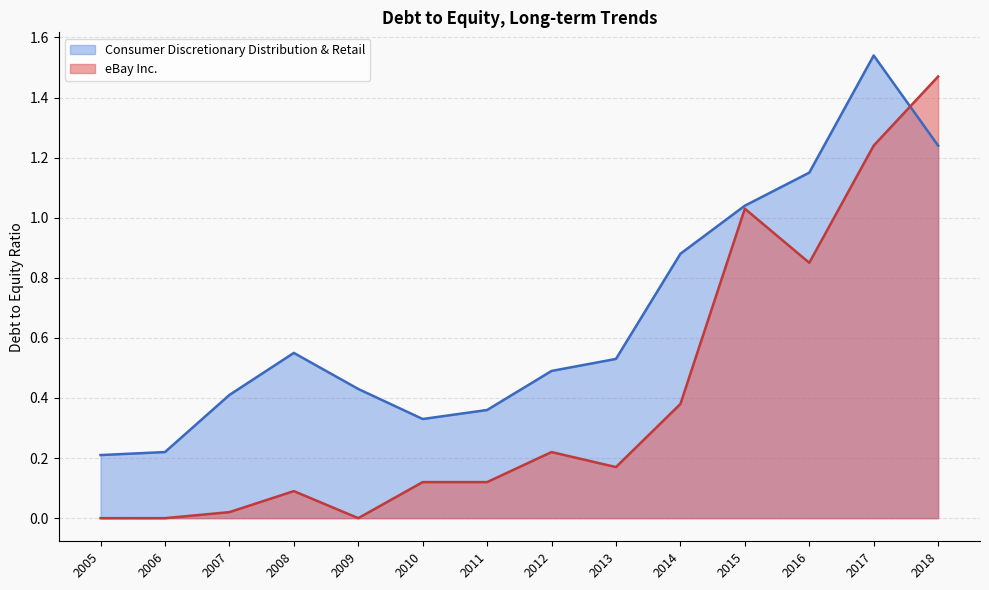

True or false: eBay Inc. has a value of 1.4 at 2016.

False